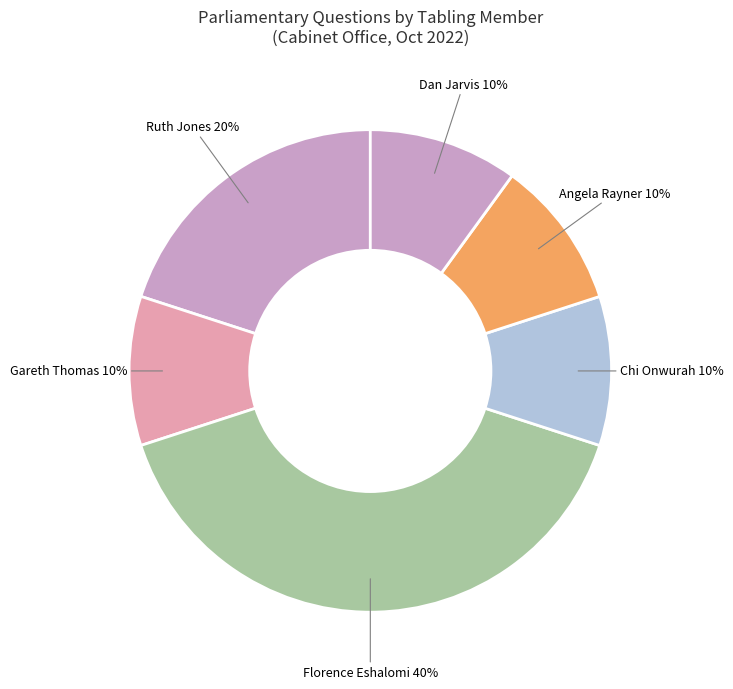

To the nearest percent, what portion does Chi Onwurah represent?

10%